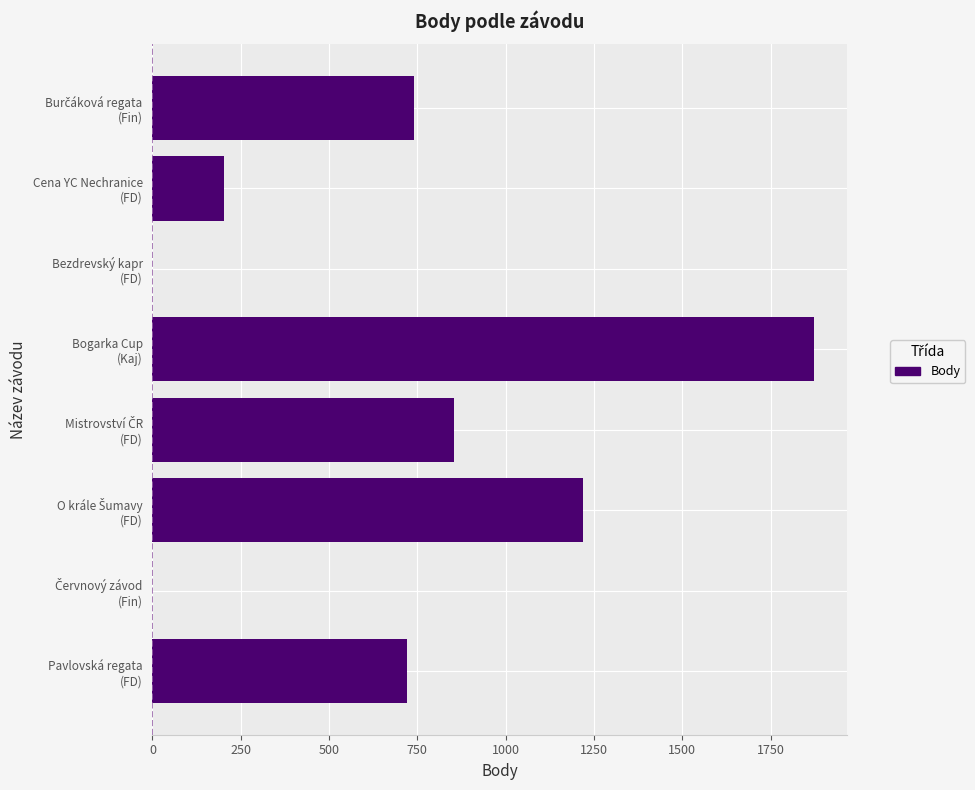

What is the sum of all values?

5610